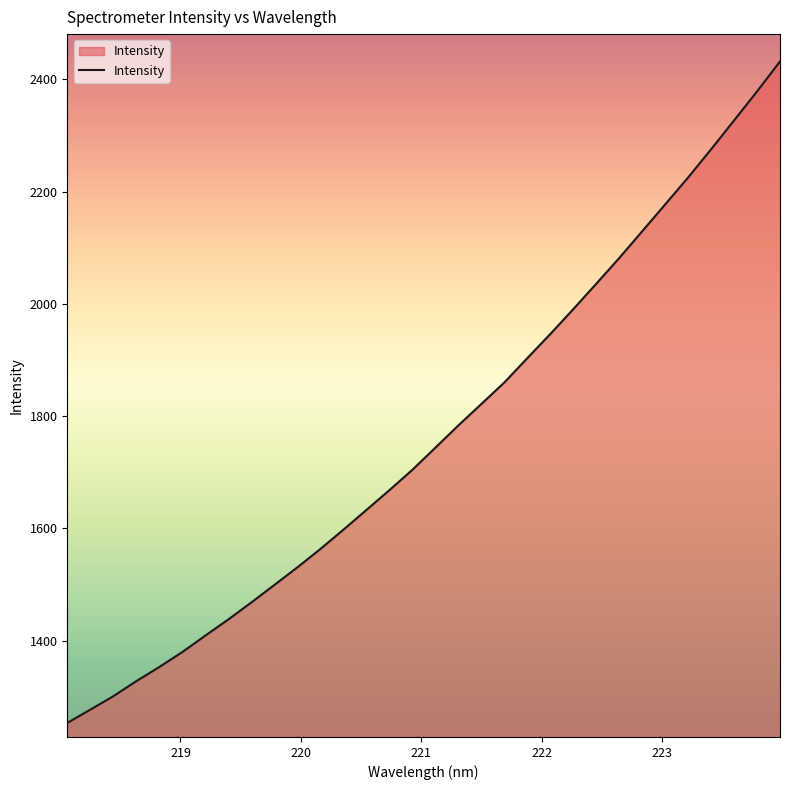

What is the greatest value displayed?

2431.7